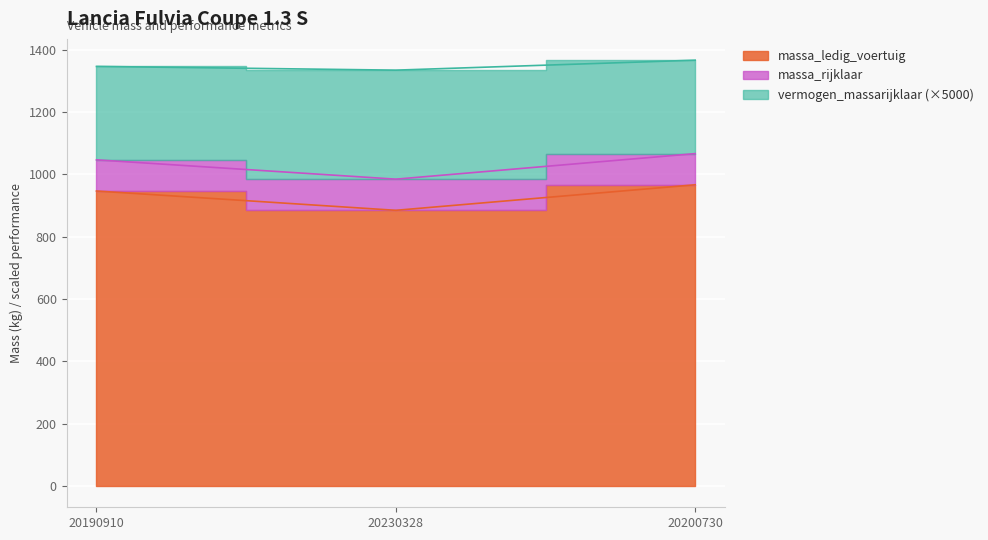

What is the value of the massa_rijklaar point at the 1st from the left?

1047